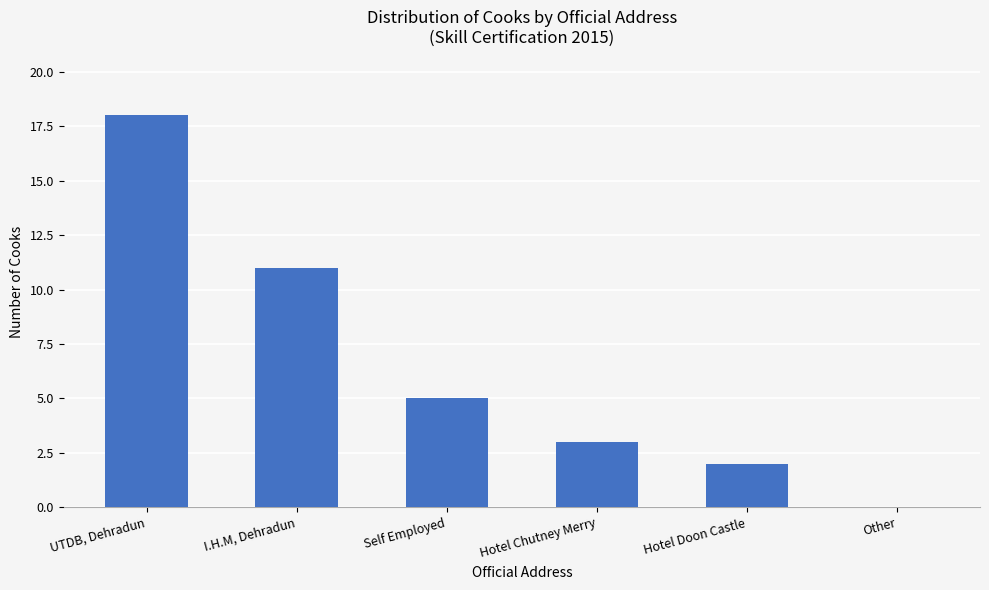

Approximately how many times larger is the value at Hotel Doon Castle compared to Hotel Chutney Merry?

0.7